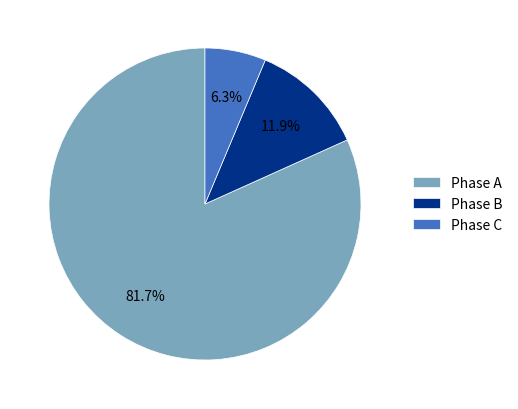

Which has a higher value, Phase C or Phase A?

Phase A